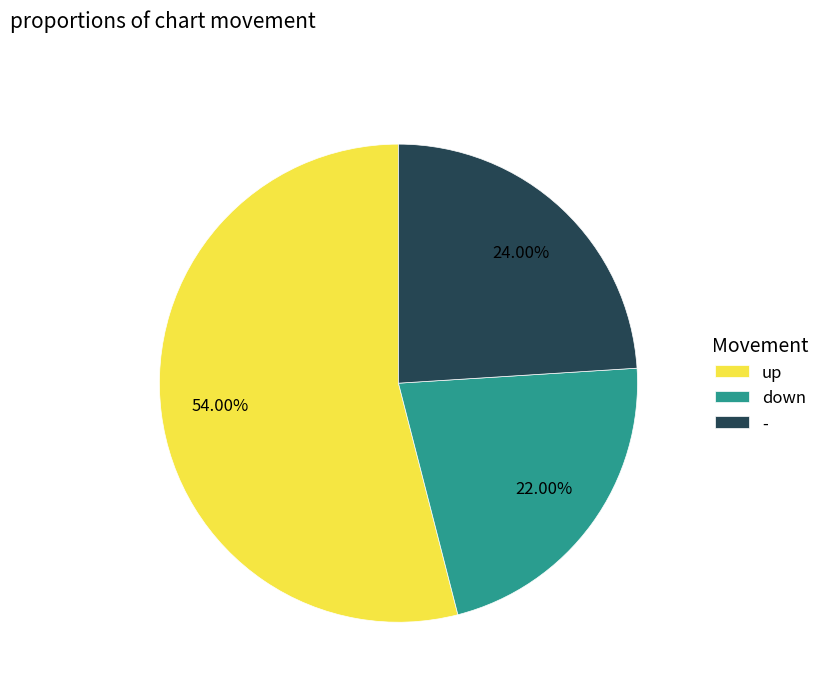

To the nearest percent, what percentage of the pie is -?

24%